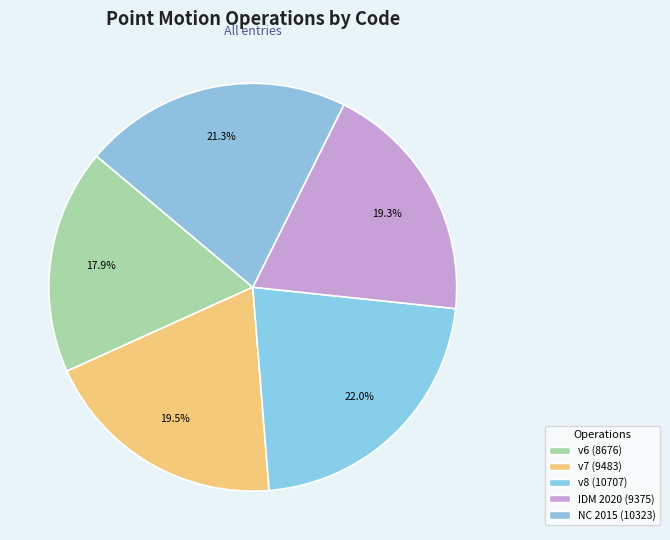

How many segments does this pie chart have?

5